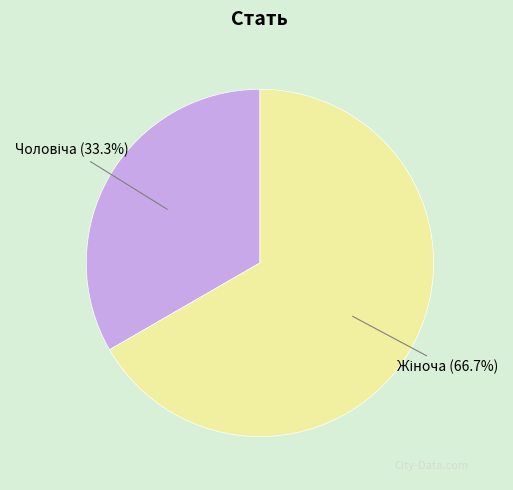

Count the number of slices in the pie.

2